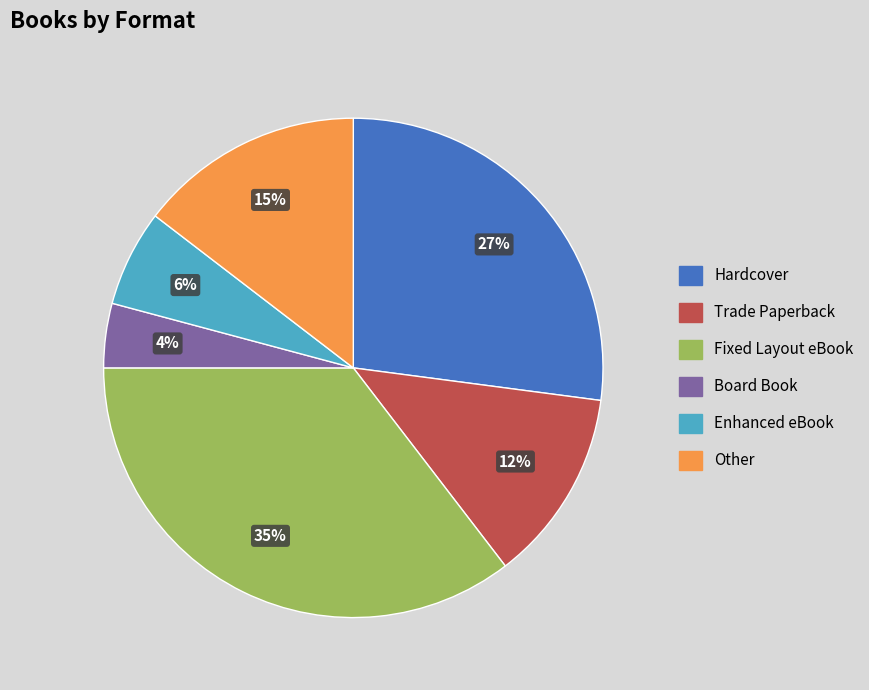

Approximately how many times larger is the value at Other compared to Fixed Layout eBook?

0.4